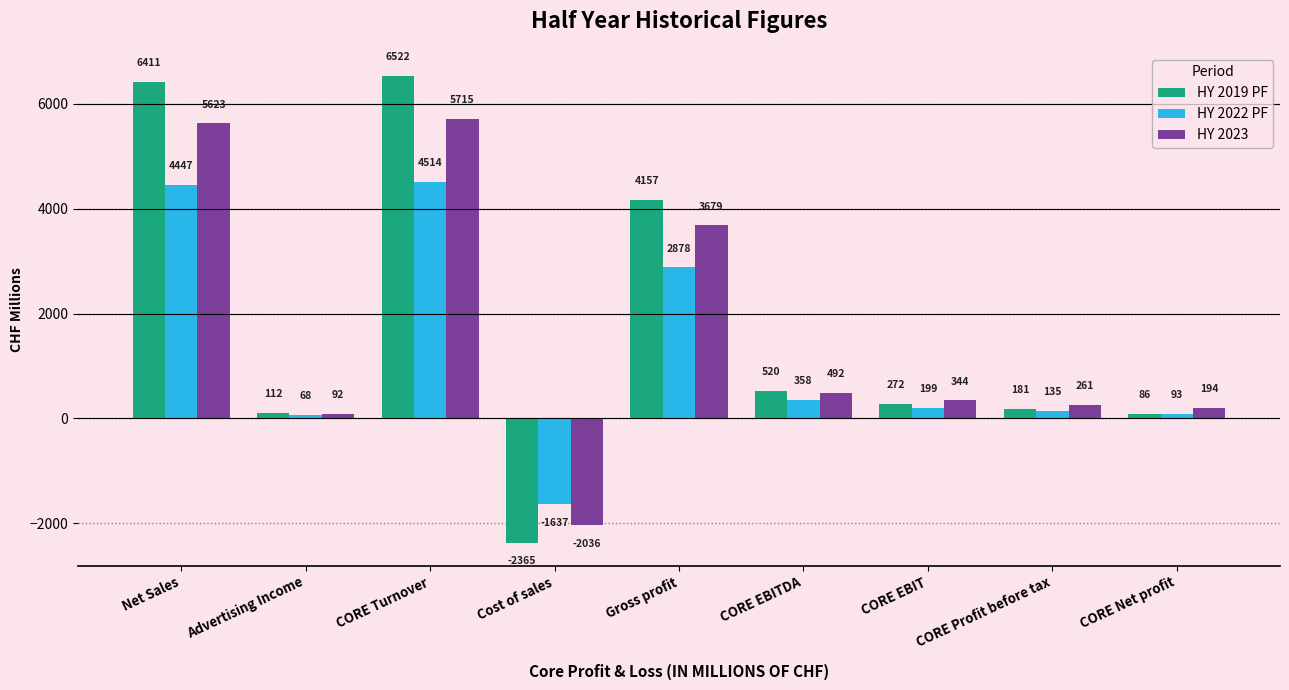

What is the label of the 1st bar from the right?

CORE Net profit